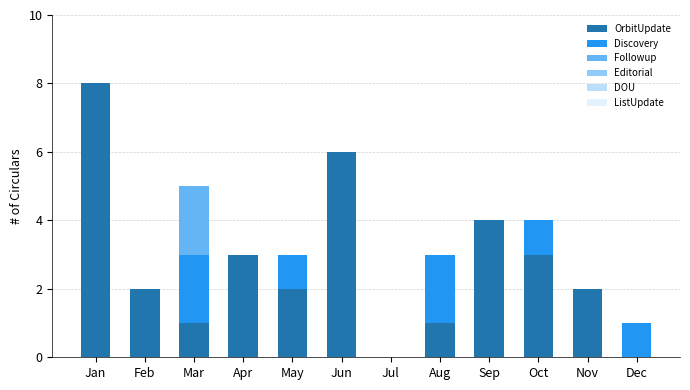

How many categories are shown in the chart?

12